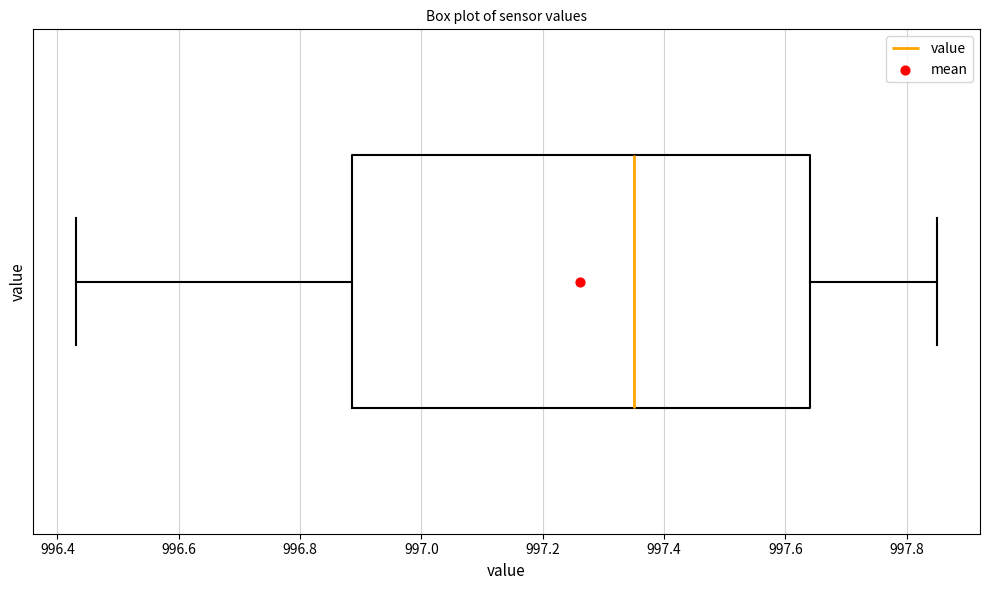

Transcribe this box plot: give where the median line is, the range the box spans, and where the two whiskers end, as read against the x-axis. The values are not printed on the chart, so give them approximately, as read against the axis.

median 997.36, box 996.88 to 997.64, whiskers 996.44 to 997.86